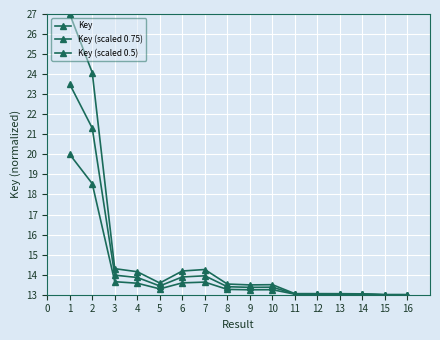

What is the minimum value for Key (scaled 0.75)?

13.0